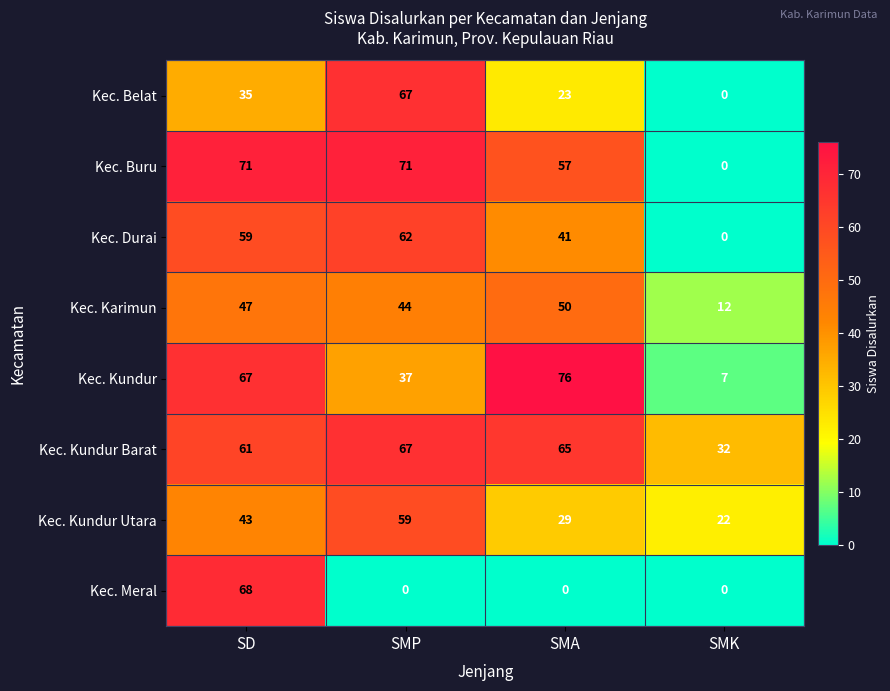

What is the difference between the maximum and second lowest values in the Kec. Kundur Barat series?

6